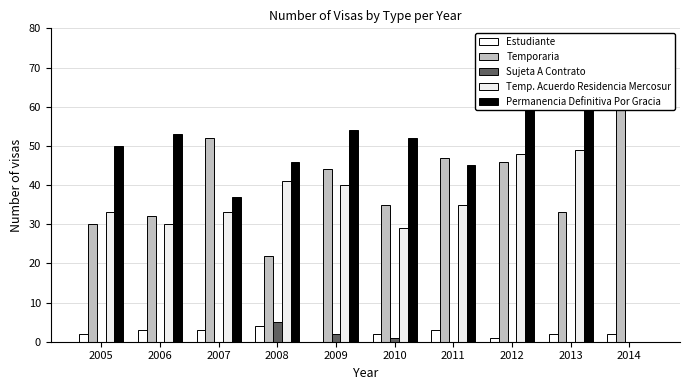

List the labels in order of Permanencia Definitiva Por Gracia value, smallest first.

2014, 2007, 2011, 2008, 2005, 2010, 2006, 2009, 2013, 2012